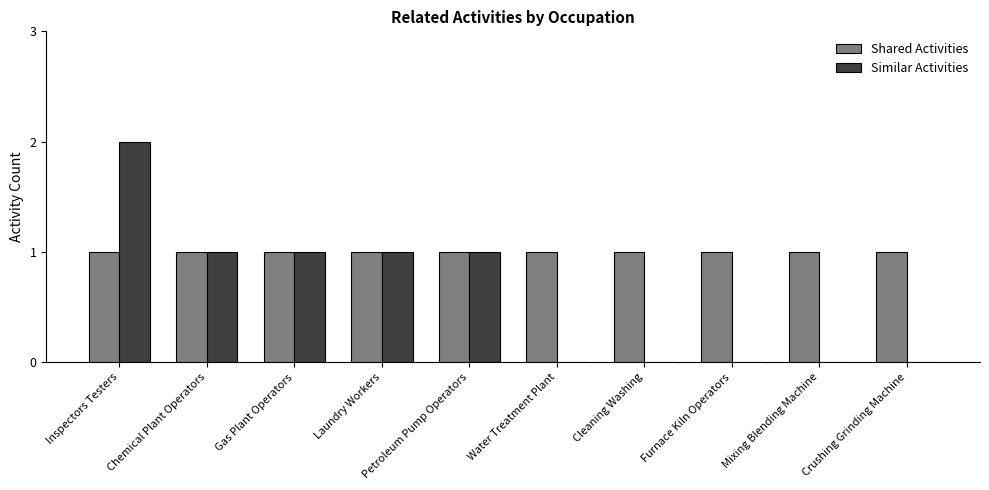

Which series has the largest range (max minus min)?

Similar Activities